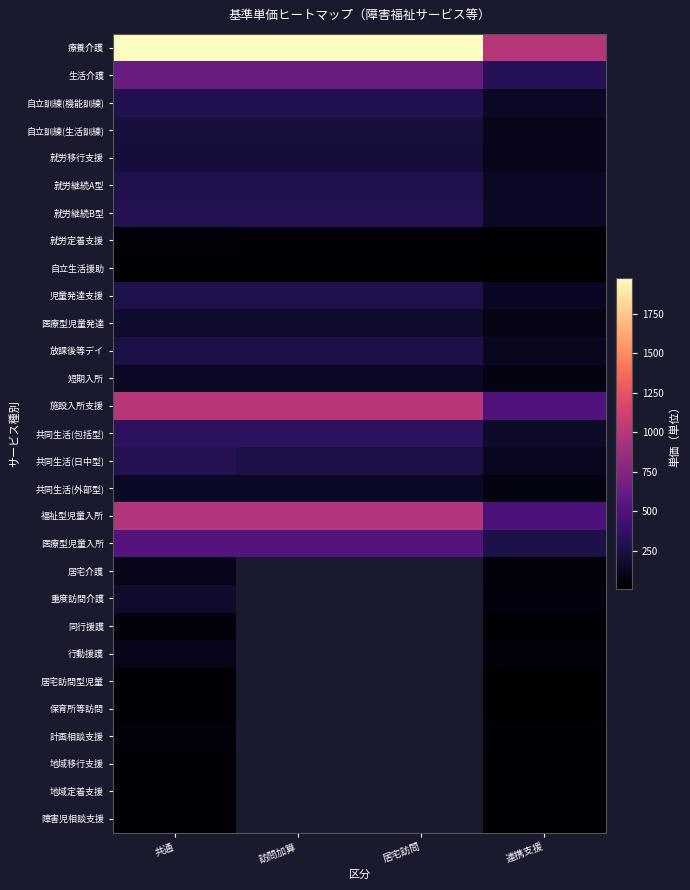

At 共通, list the series in order from largest to smallest.

療養介護, 施設入所支援, 福祉型児童入所, 生活介護, 医療型児童入所, 共同生活(包括型), 共同生活(日中型), 就労継続B型, 自立訓練(機能訓練), 就労継続A型, 児童発達支援, 放課後等デイ, 自立訓練(生活訓練), 就労移行支援, 重度訪問介護, 医療型児童発達, 共同生活(外部型), 短期入所, 居宅介護, 行動援護, 同行援護, 計画相談支援, 就労定着支援, 地域定着支援, 障害児相談支援, 地域移行支援, 保育所等訪問, 居宅訪問型児童, 自立生活援助